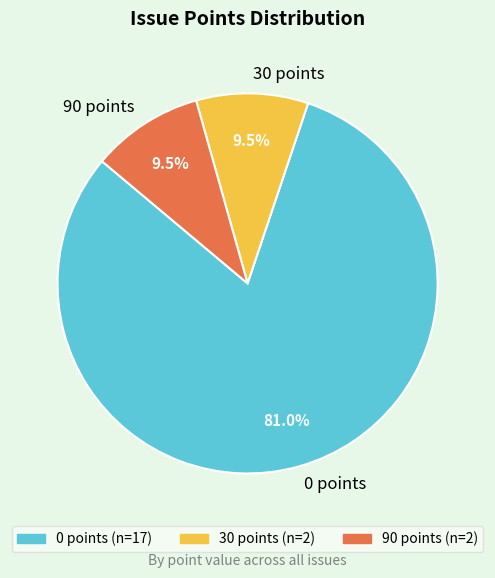

What is the largest slice in the pie chart?

0 points